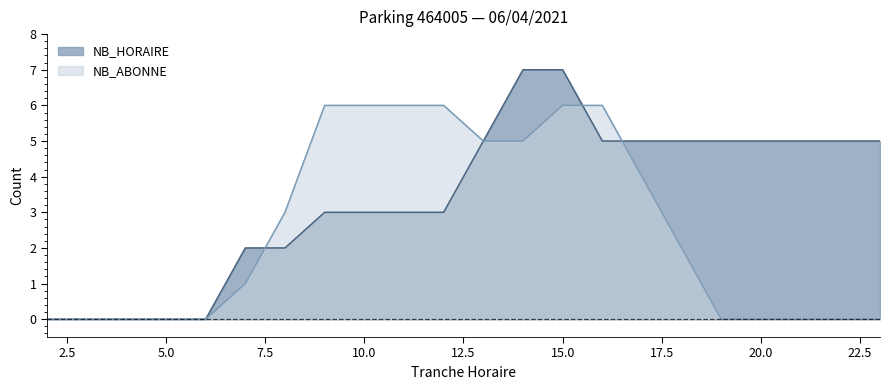

What is the average value of the NB_ABONNE series?

3